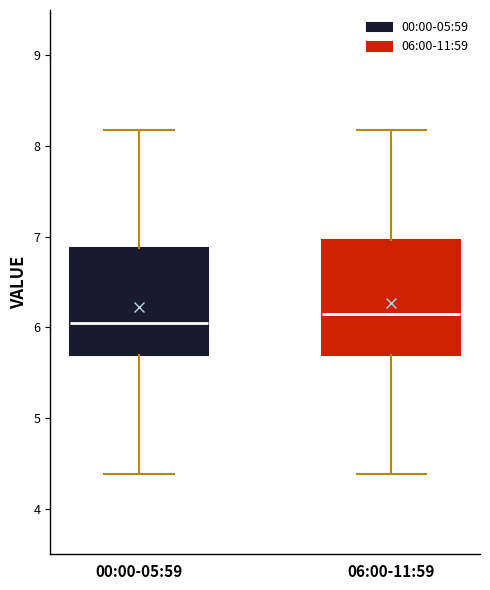

Where is the lower edge of the box for 06:00-11:59 on the y-axis? The values are not printed on the chart, so give them approximately, as read against the axis.

5.7